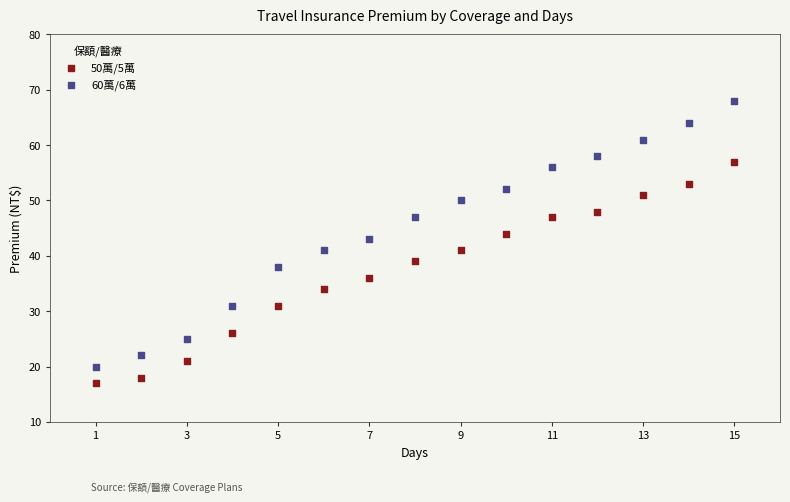

Across all data points, what is the range of X values (max minus min)?

14